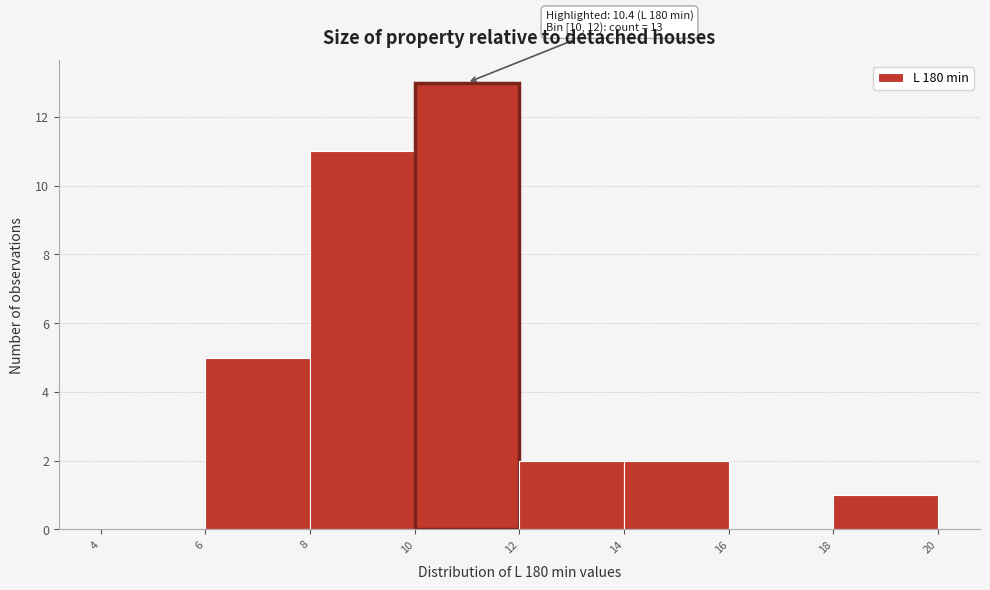

Over which range of the x-axis is the bar tallest?

10 to 12